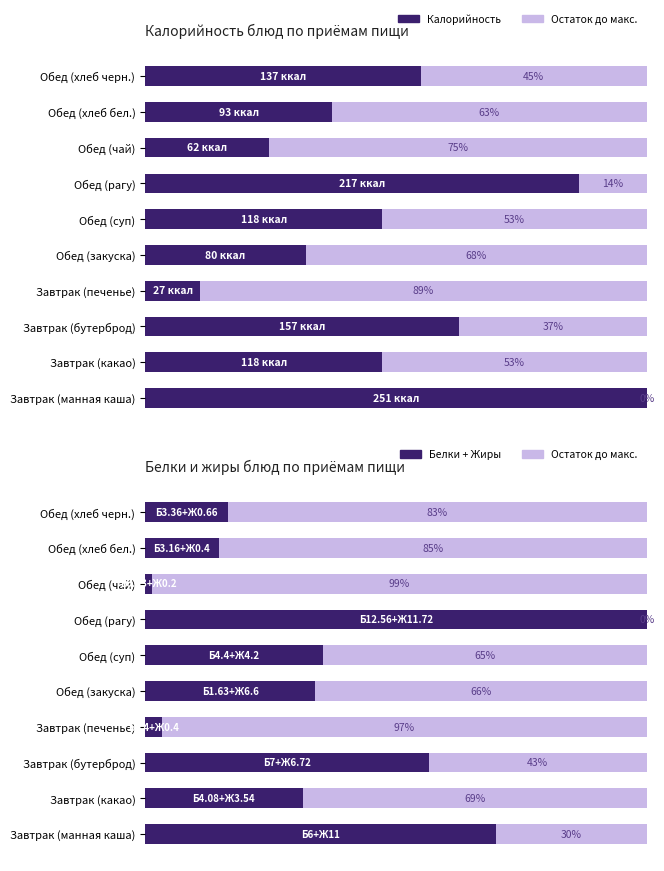

What is the maximum value for Белки+Жиры?

100.0